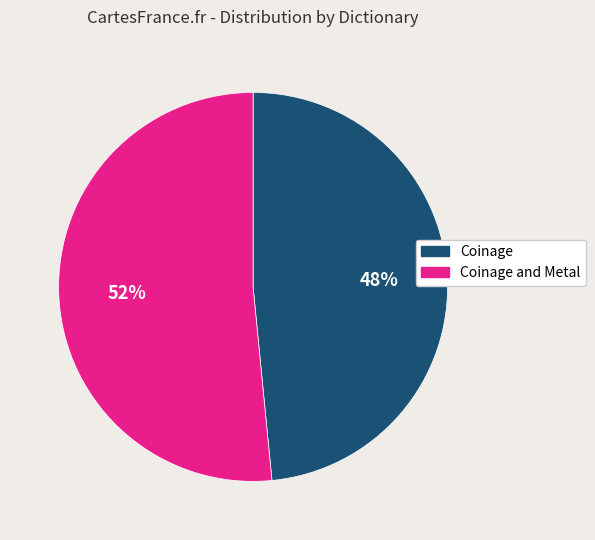

Approximately how many times larger is the value at Coinage compared to Coinage and Metal?

0.9